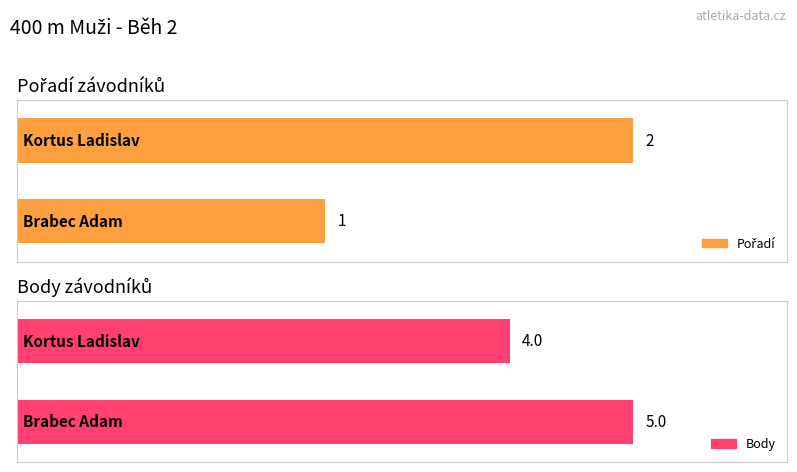

Which series has the widest spread of values?

Pořadí